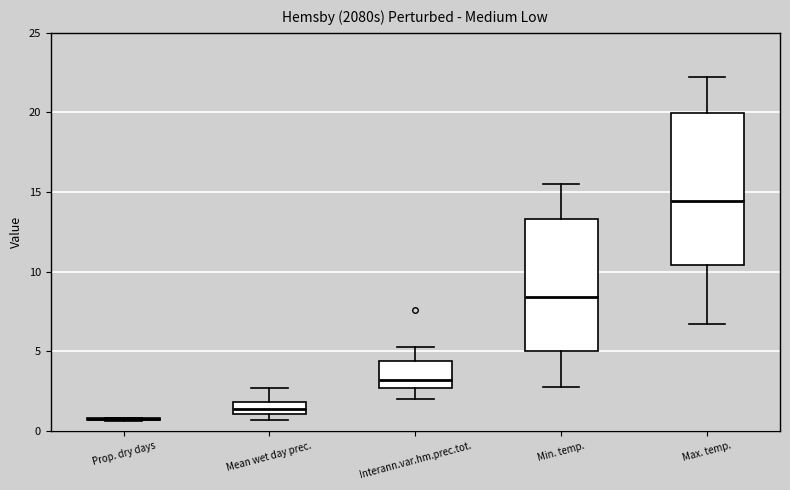

Which box is the tallest, from its lower edge to its upper edge?

Max. temp.